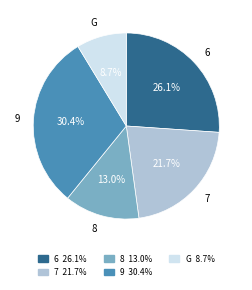

True or false: 8 accounts for 13% of the total.

True